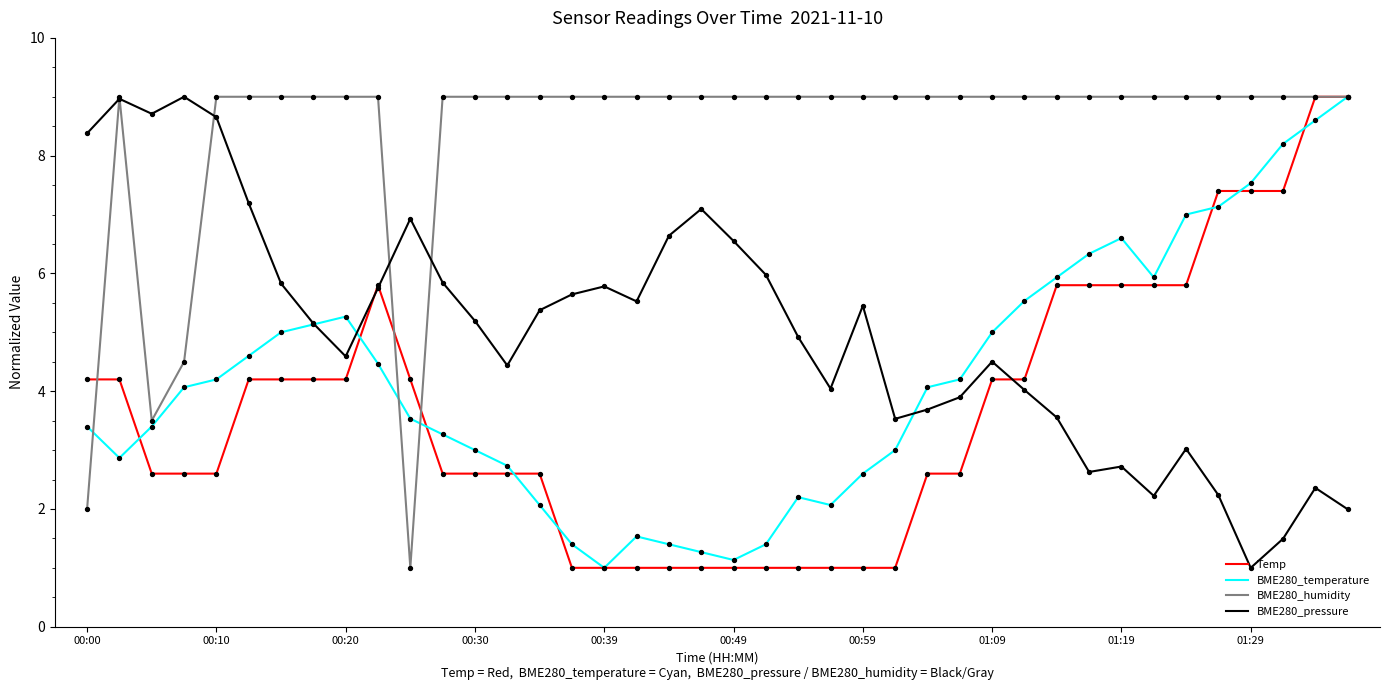

What is the smallest value displayed?

1.0